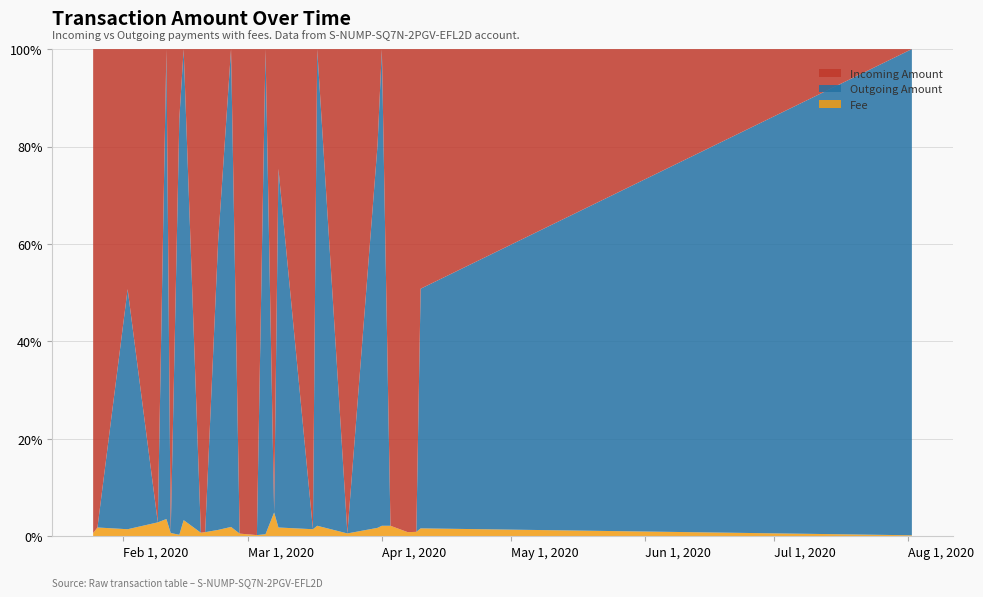

Reading left to right, extract all data points from this chart.

Incoming Amount: 2020-01-25=10.0	2020-01-26=2.0	2020-02-02=2.0	2020-02-09=1.0	2020-02-11=0.0	2020-02-12=13.0	2020-02-14=2.0	2020-02-15=0.0	2020-02-19=4.0	2020-02-20=6.0	2020-02-23=2.0	2020-02-26=0.0	2020-02-28=8.0	2020-03-03=12.0	2020-03-05=0.0	2020-03-07=1.0	2020-03-08=1.0	2020-03-16=1.0	2020-03-17=0.0	2020-03-24=5.0	2020-03-31=1.0	2020-04-01=0.0	2020-04-03=1.0	2020-04-07=6.0	2020-04-09=4.0	2020-04-10=2.0	2020-08-02=0.0
Outgoing Amount: 2020-01-25=0.0	2020-01-26=0.0	2020-02-02=2.0	2020-02-09=0.0	2020-02-11=1.0	2020-02-12=0.0	2020-02-14=12.0	2020-02-15=3.0	2020-02-19=0.0	2020-02-20=0.0	2020-02-23=3.0	2020-02-26=3.0	2020-02-28=0.0	2020-03-03=0.0	2020-03-05=24.0	2020-03-07=0.0	2020-03-08=3.0	2020-03-16=0.0	2020-03-17=1.0	2020-03-24=0.0	2020-03-31=4.0	2020-04-01=1.0	2020-04-03=0.0	2020-04-07=0.0	2020-04-09=0.0	2020-04-10=2.0	2020-08-02=14.3
Fee: 2020-01-25=0.1	2020-01-26=0.0	2020-02-02=0.1	2020-02-09=0.0	2020-02-11=0.0	2020-02-12=0.1	2020-02-14=0.0	2020-02-15=0.1	2020-02-19=0.0	2020-02-20=0.1	2020-02-23=0.1	2020-02-26=0.1	2020-02-28=0.0	2020-03-03=0.0	2020-03-05=0.1	2020-03-07=0.1	2020-03-08=0.1	2020-03-16=0.0	2020-03-17=0.0	2020-03-24=0.0	2020-03-31=0.1	2020-04-01=0.0	2020-04-03=0.0	2020-04-07=0.1	2020-04-09=0.0	2020-04-10=0.1	2020-08-02=0.0